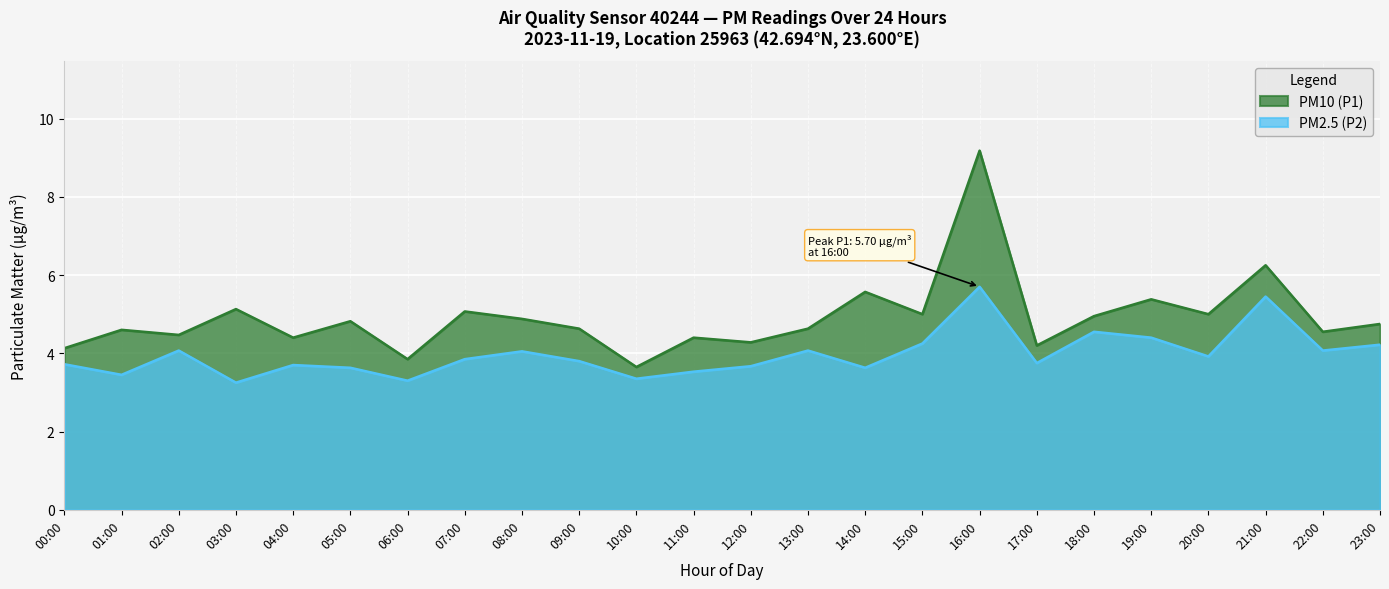

What is the label of the 9th point from the right?

15:00